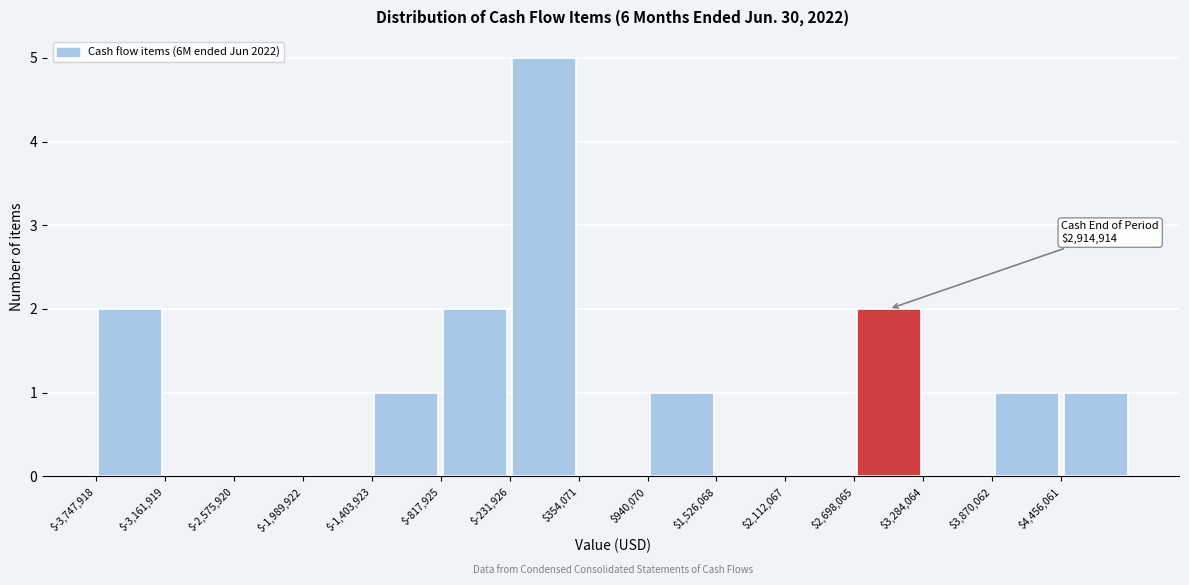

Over which range of the x-axis is the bar tallest?

-200000 to 400000